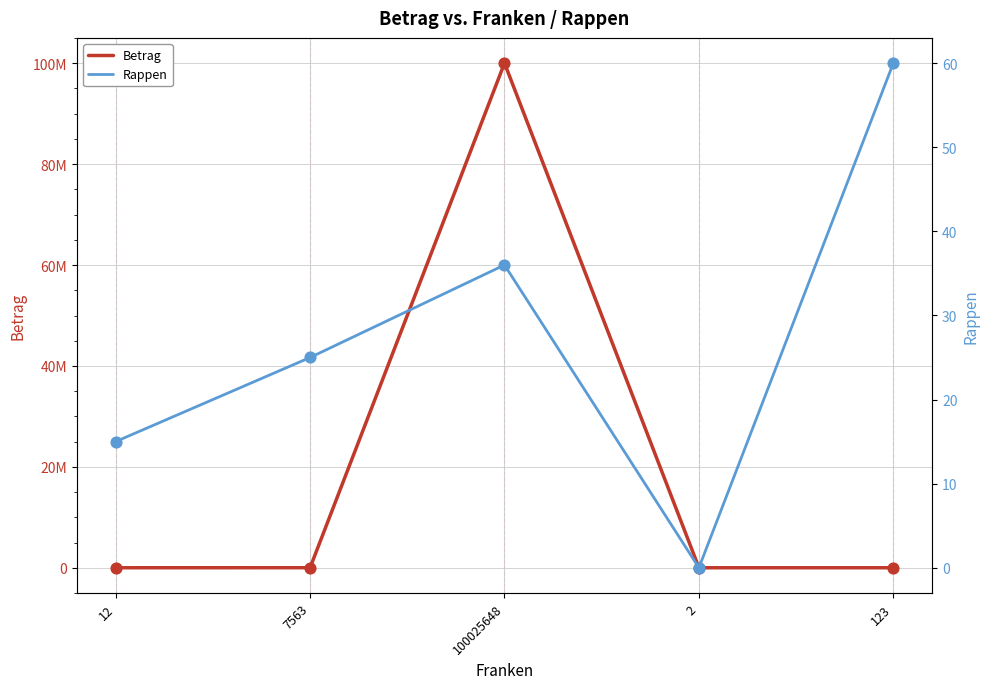

At which category is the sum across all series the highest?

100025648